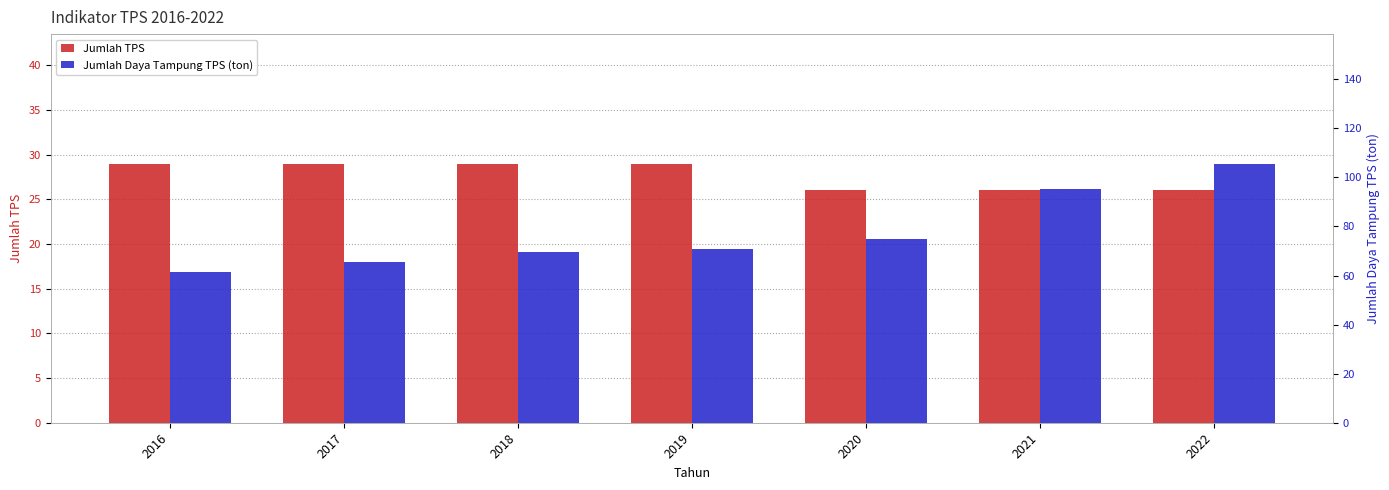

Reading left to right, extract all data points from this chart.

Jumlah TPS: 29.0	29.0	29.0	29.0	26.0	26.0	26.0
Jumlah Daya Tampung TPS (ton): 61.5	65.5	69.5	70.8	75.0	95.4	105.6